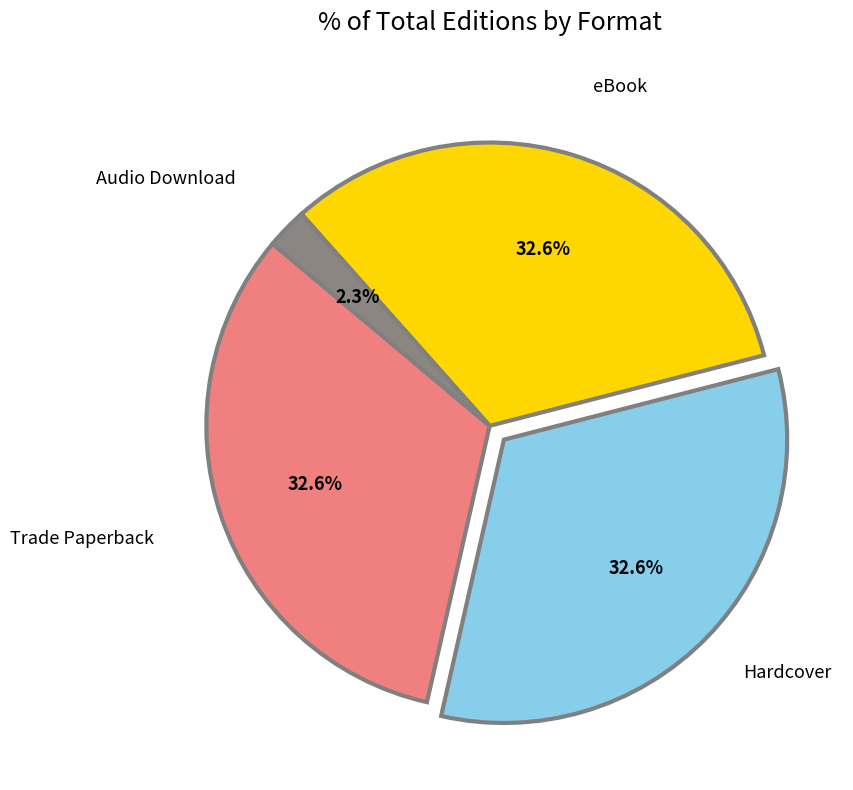

Does any single category account for the majority?

No